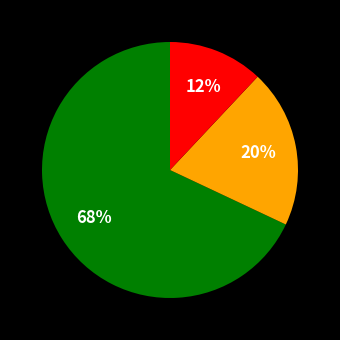

To the nearest percent, what is the average slice percentage?

33%